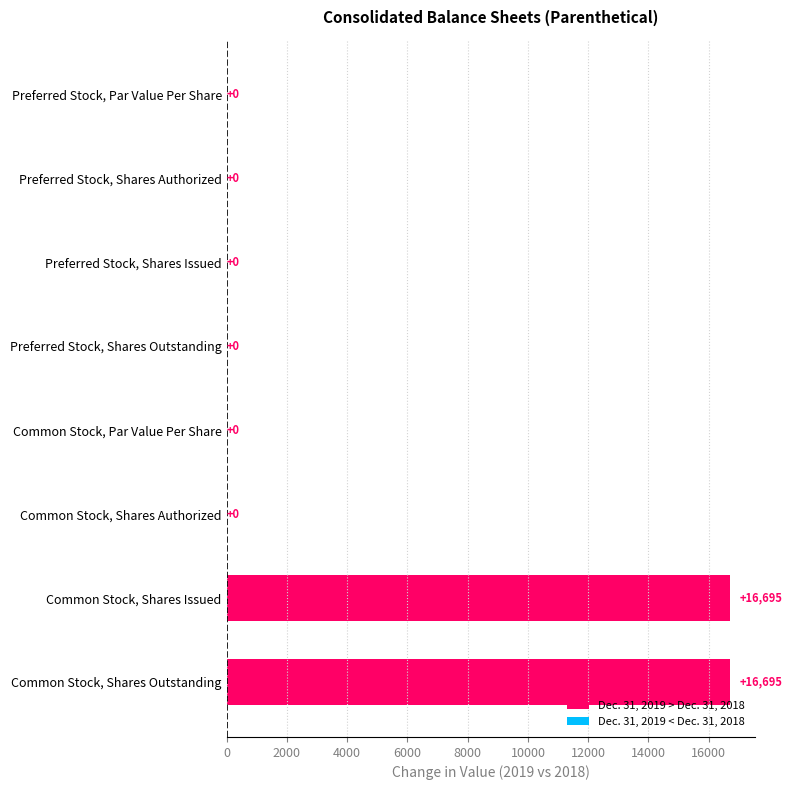

Reading top to bottom, list all the values displayed in this chart.

Preferred Stock, Par Value Per Share=0	Preferred Stock, Shares Authorized=0	Preferred Stock, Shares Issued=0	Preferred Stock, Shares Outstanding=0	Common Stock, Par Value Per Share=0	Common Stock, Shares Authorized=0	Common Stock, Shares Issued=16695	Common Stock, Shares Outstanding=16695